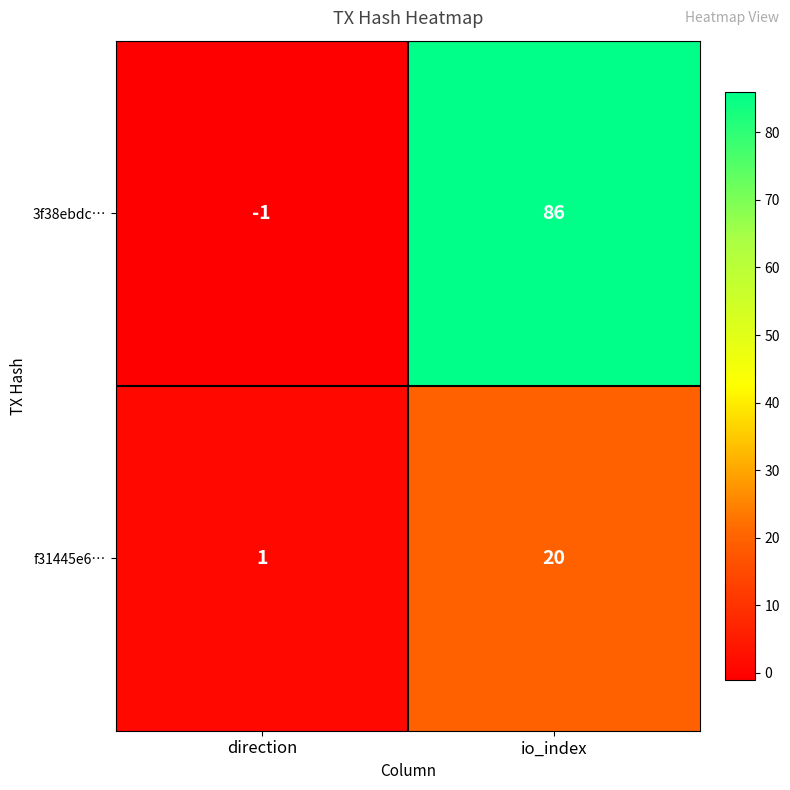

The f31445e6… series shows 7 at io_index. True or false?

False